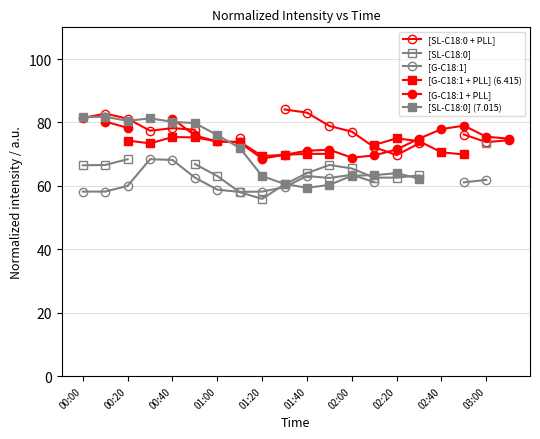

What value does the [SL-C18:0] series have at 01:40?

64.0